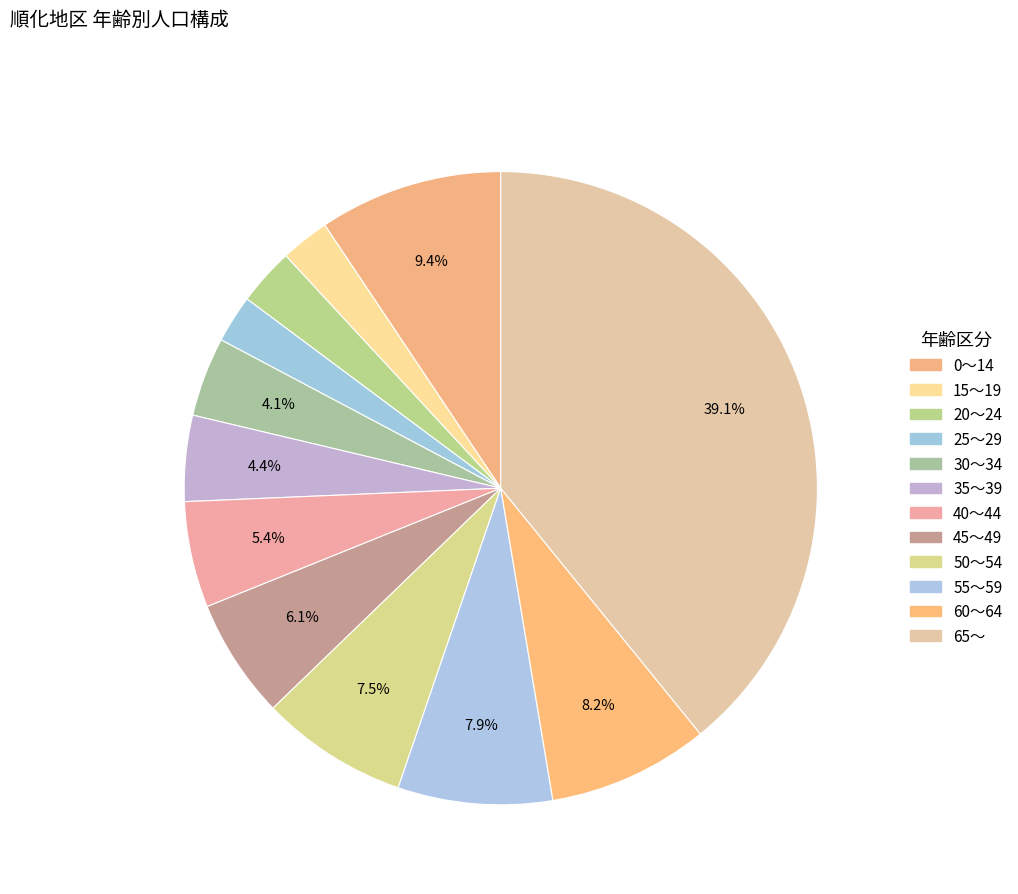

What is the smallest slice in the pie chart?

25～29